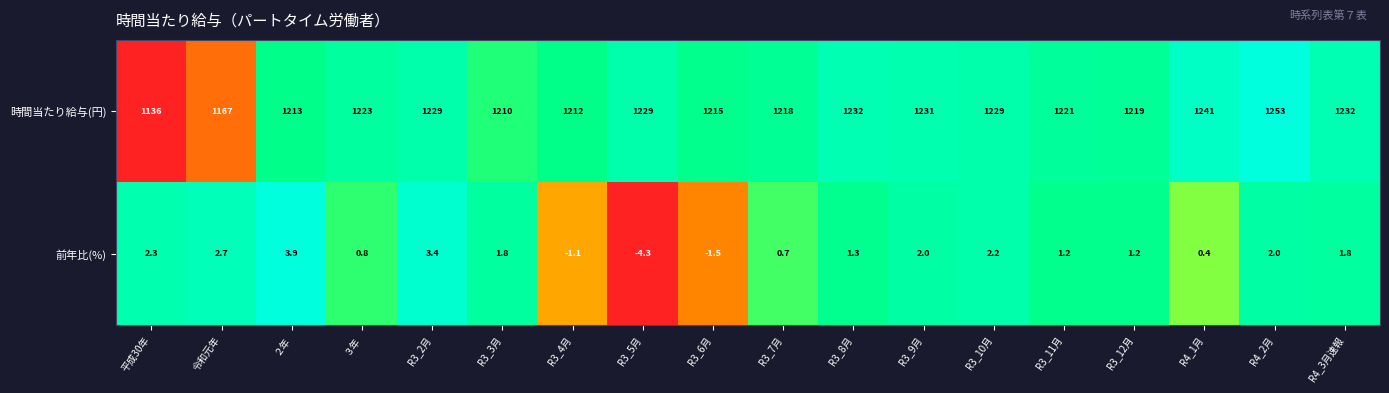

At how many categories does at least one series exceed 65?

18